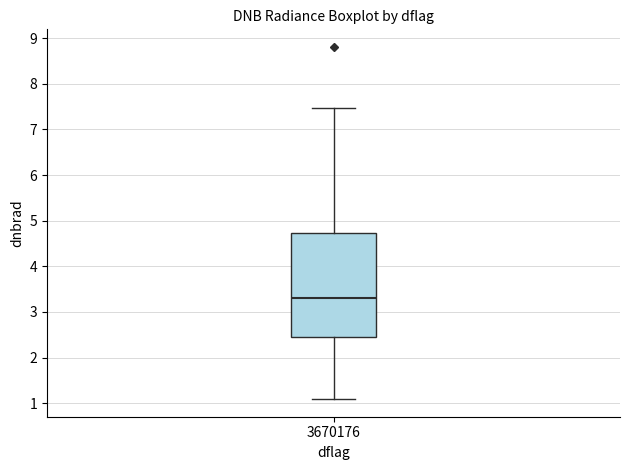

Where does the median line of the box at x = 3670176 sit on the y-axis? The values are not printed on the chart, so give them approximately, as read against the axis.

3.3